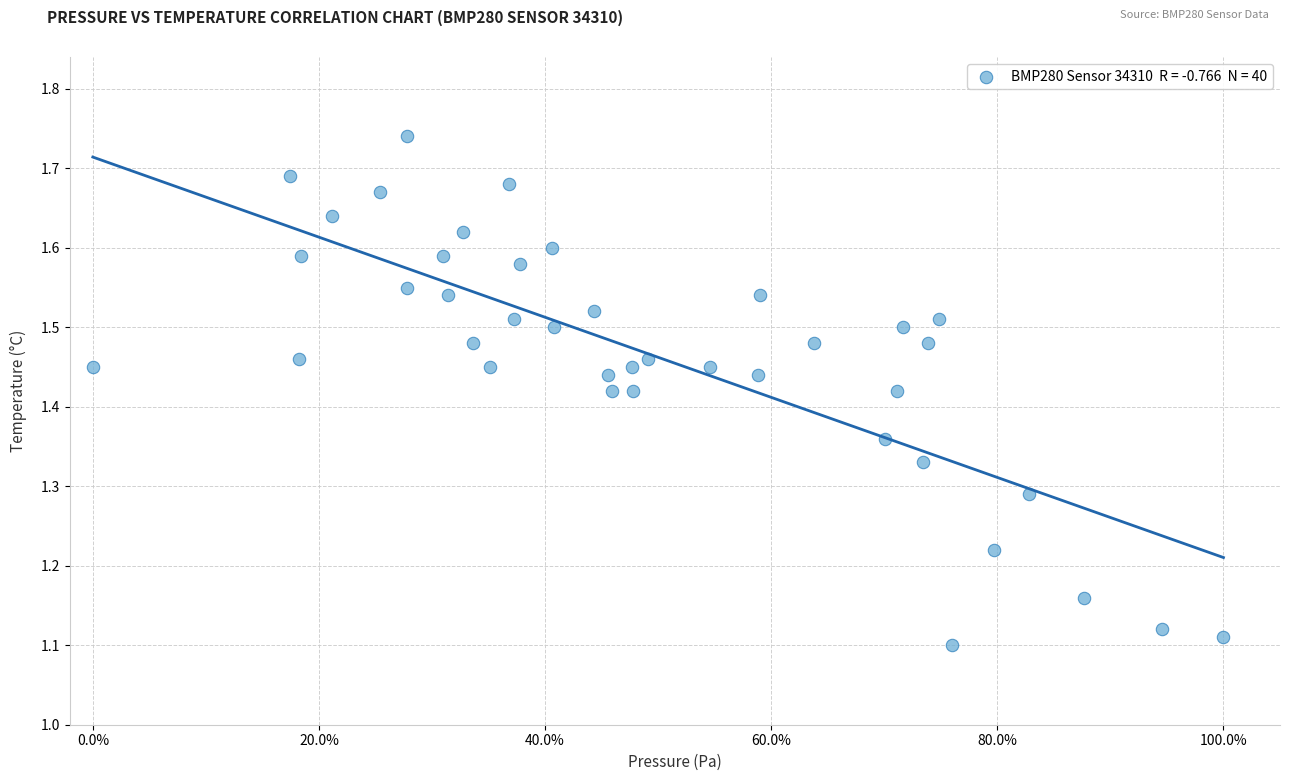

What is the range of Y values (max minus min)?

0.6